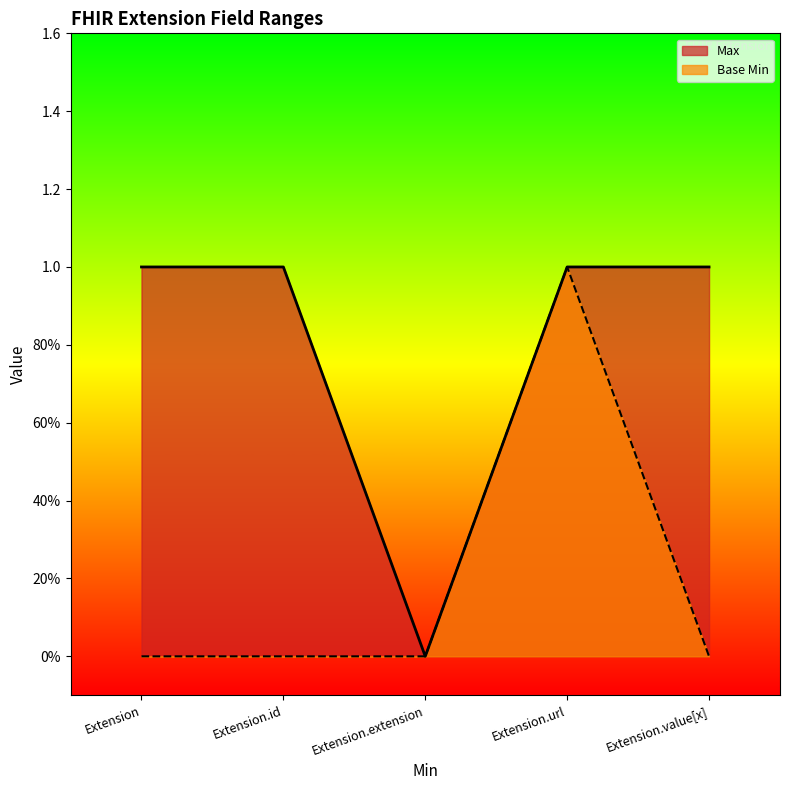

Which series has the largest total across all categories?

Max